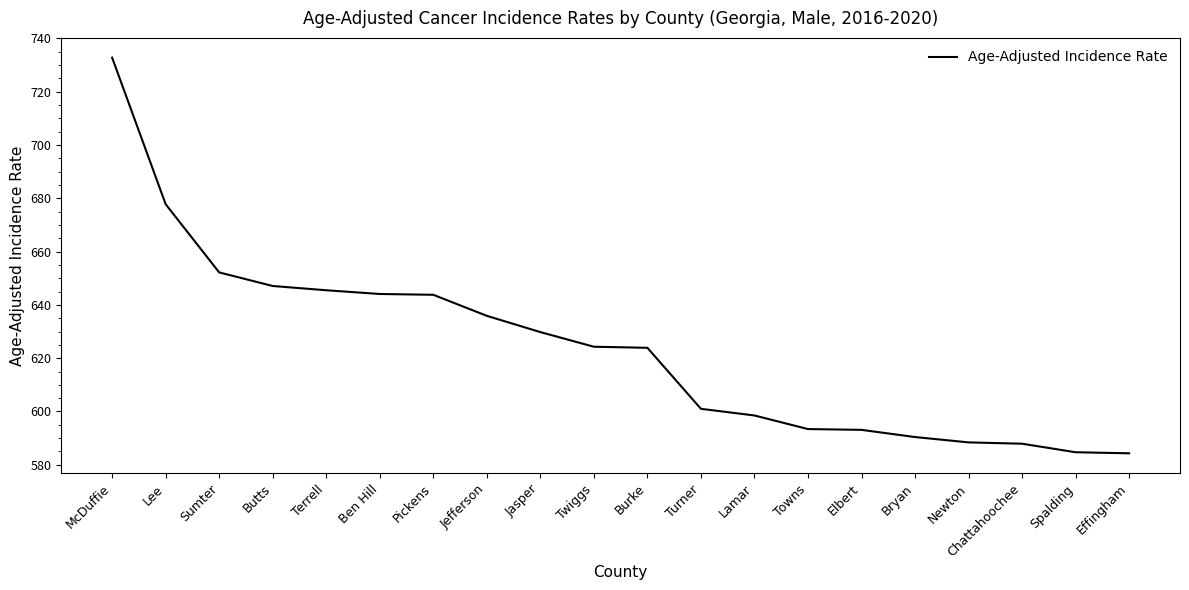

What is the smallest value displayed?

584.3